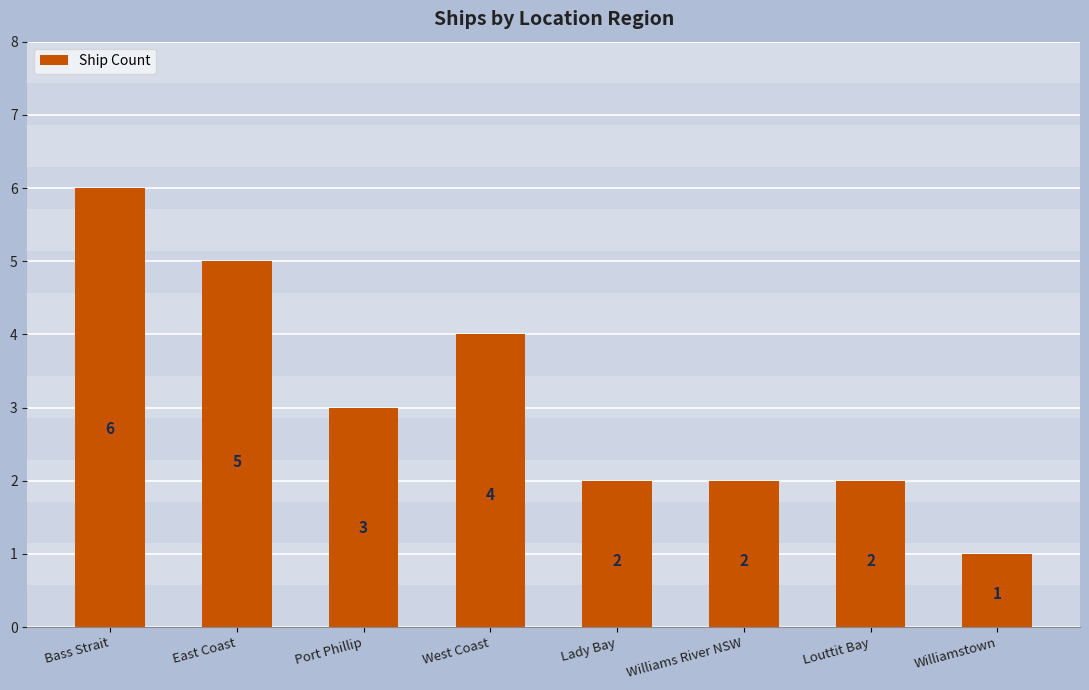

Reading right to left, extract all data points from this chart.

1	2	2	2	4	3	5	6